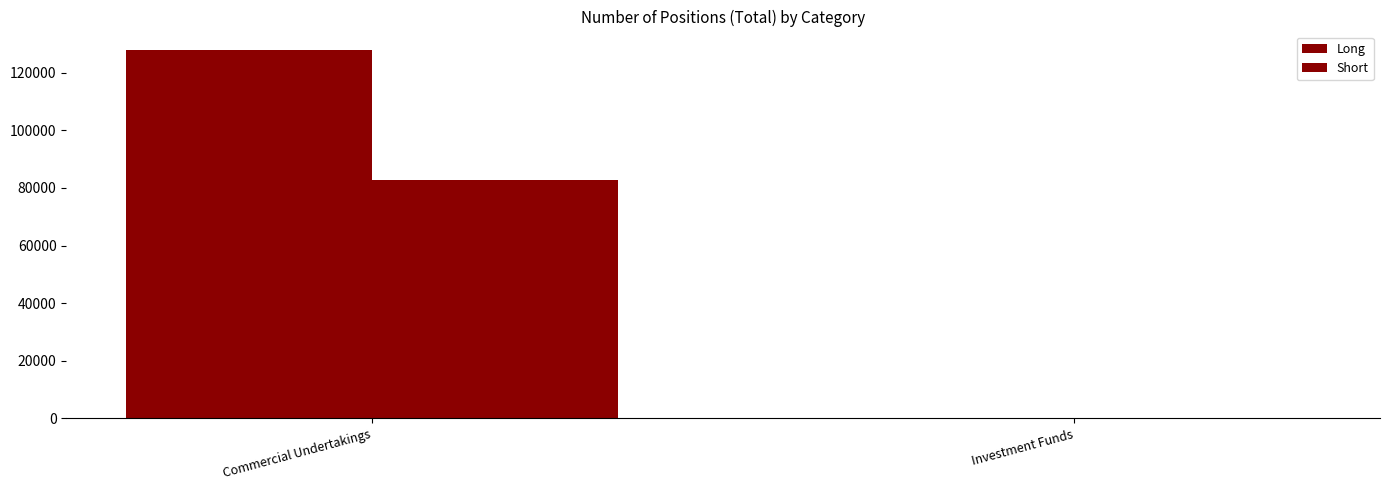

Which series has the widest spread of values?

Long